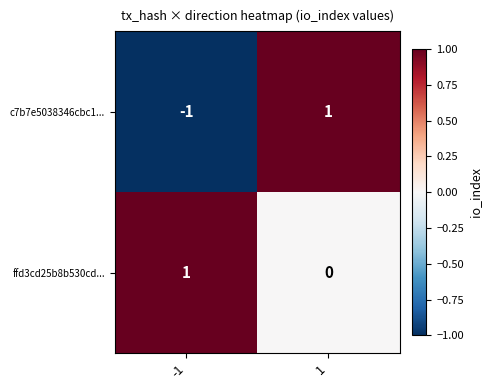

The c7b7e5038346cbc1... series shows 2 at 1. True or false?

False